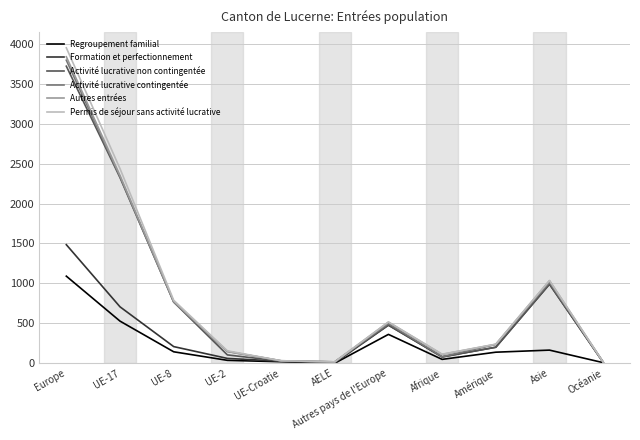

Is the value of Activité lucrative contingentée at UE-2 greater than the value of Formation et perfectionnement at UE-17?

No